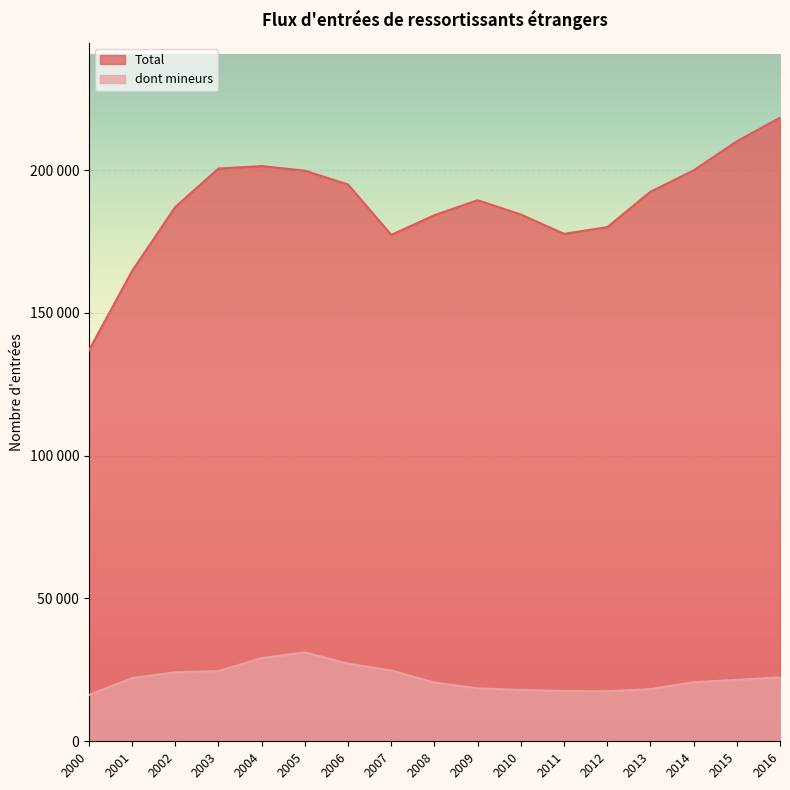

True or false: Total and dont mineurs cross at least once.

False